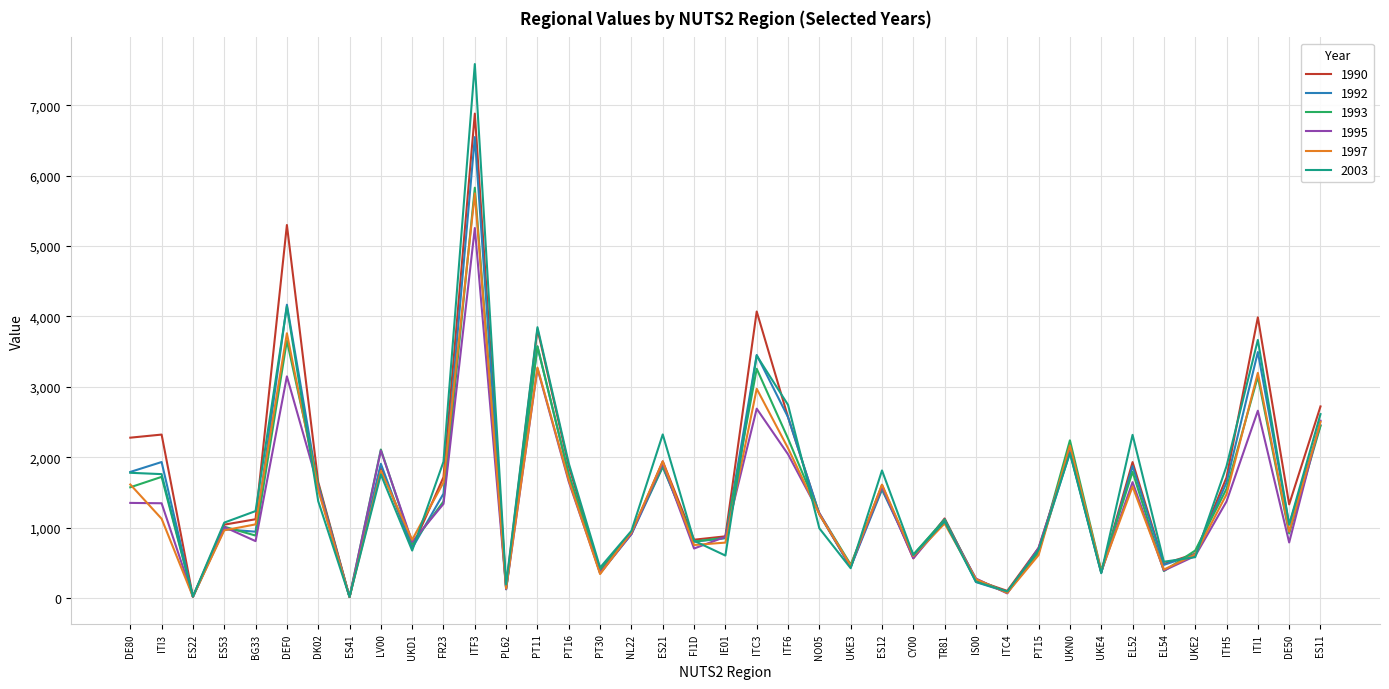

True or false: 1993 has more than 1 points higher than both neighbors.

True